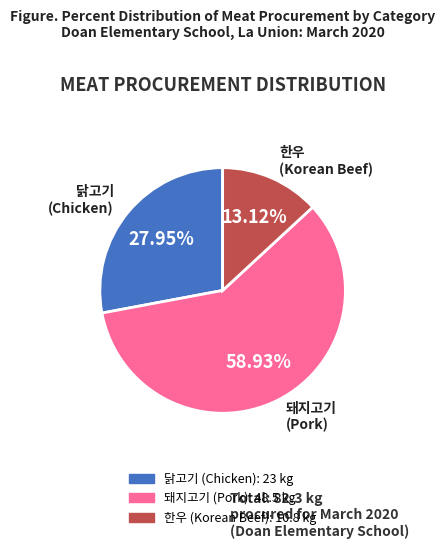

Rank the categories by value from highest to lowest.

돼지고기 (Pork), 닭고기 (Chicken), 한우 (Korean Beef)